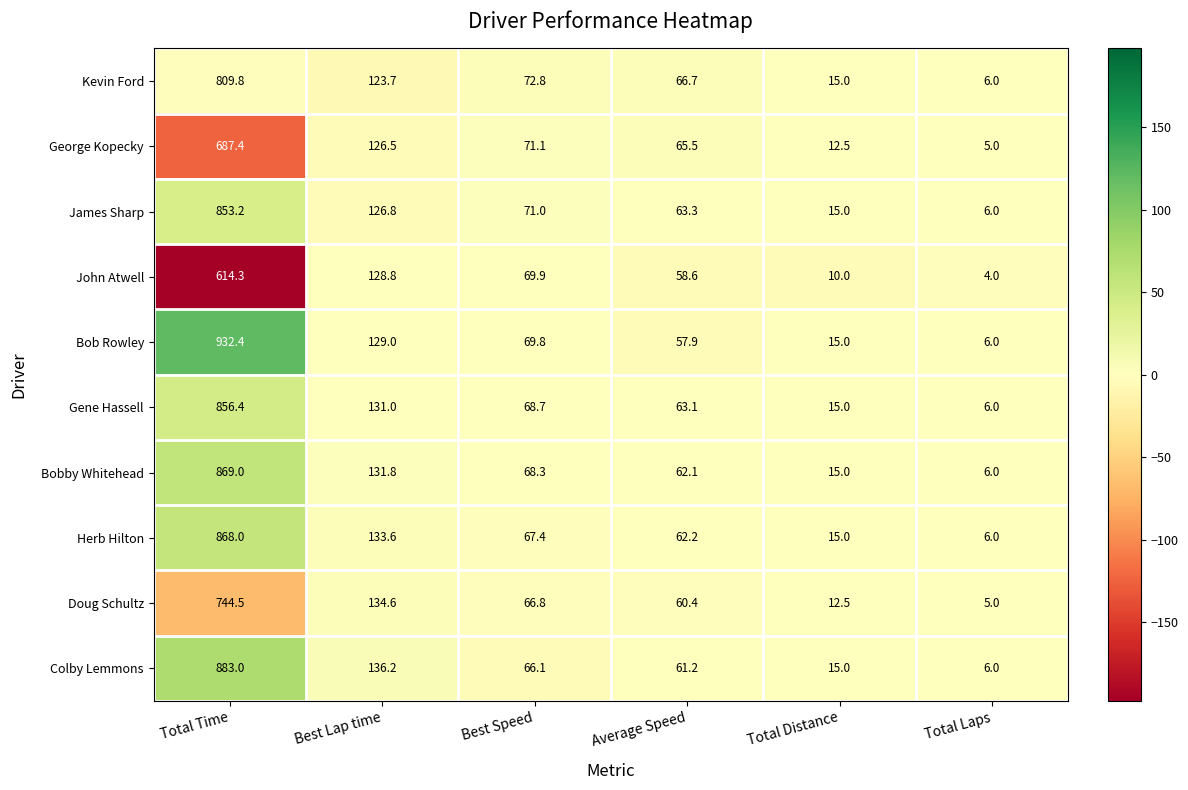

Which series has the largest total across all categories?

Bob Rowley